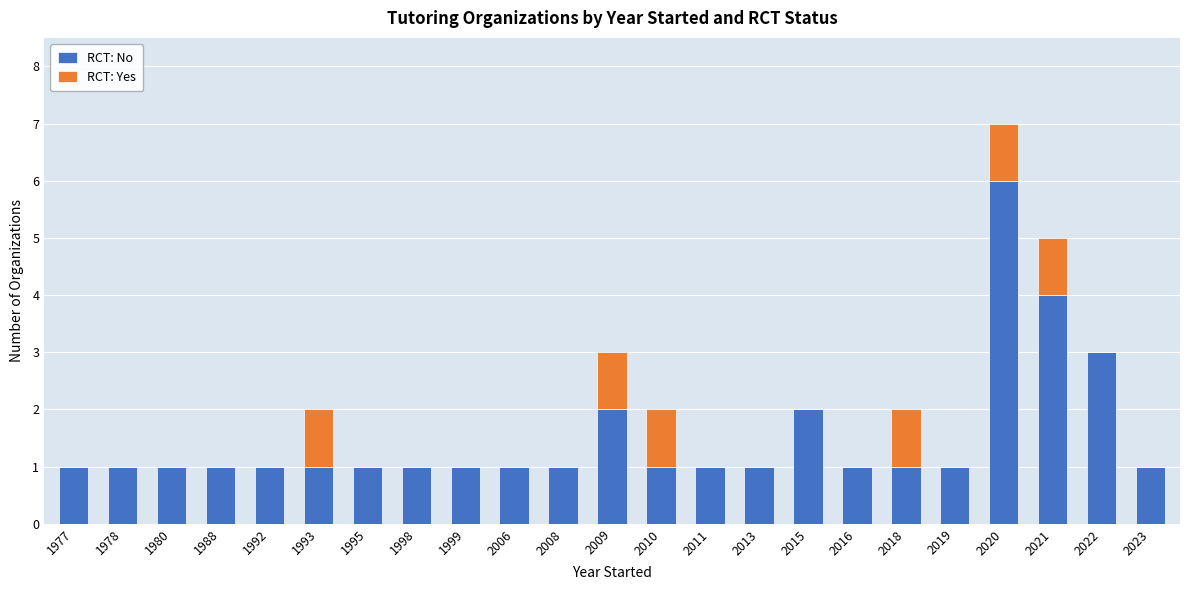

What is the sum of all RCT: No values?

35